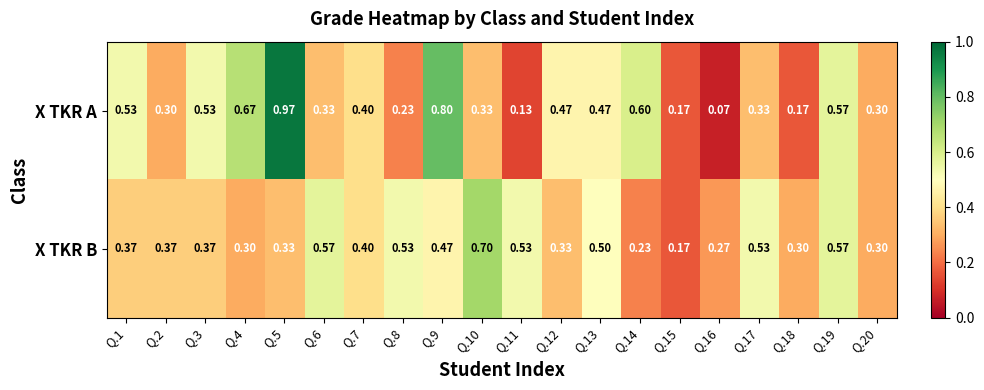

List the series in order of their peak value, lowest first.

X TKR B, X TKR A